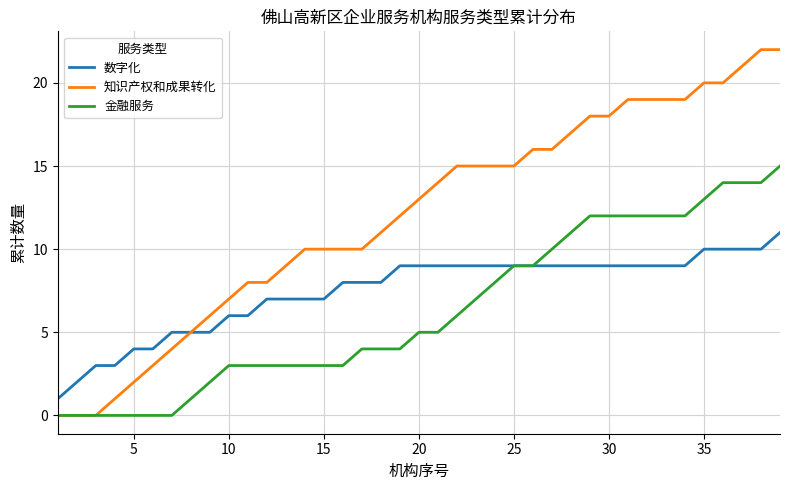

What is the greatest value displayed?

22